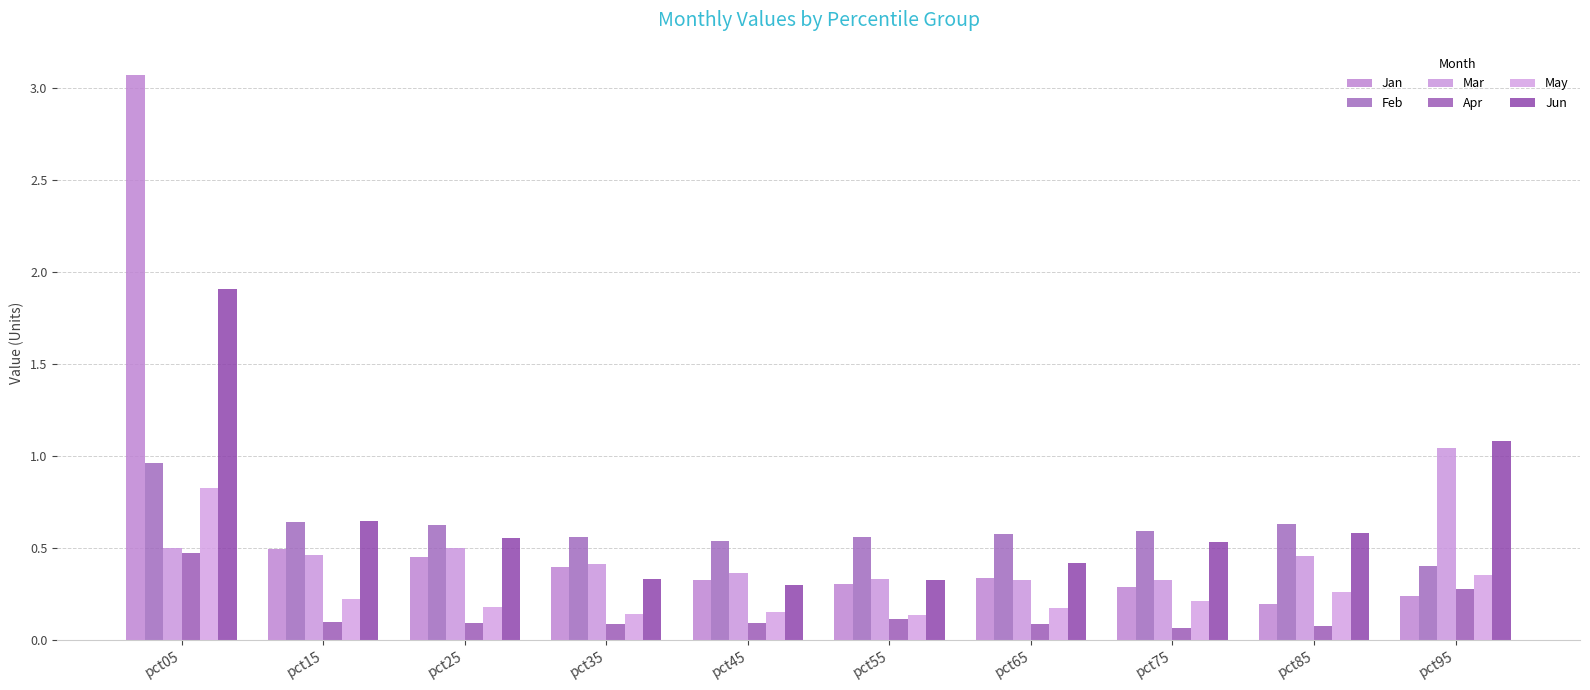

What is the approximate value of Jun at pct15?

0.6